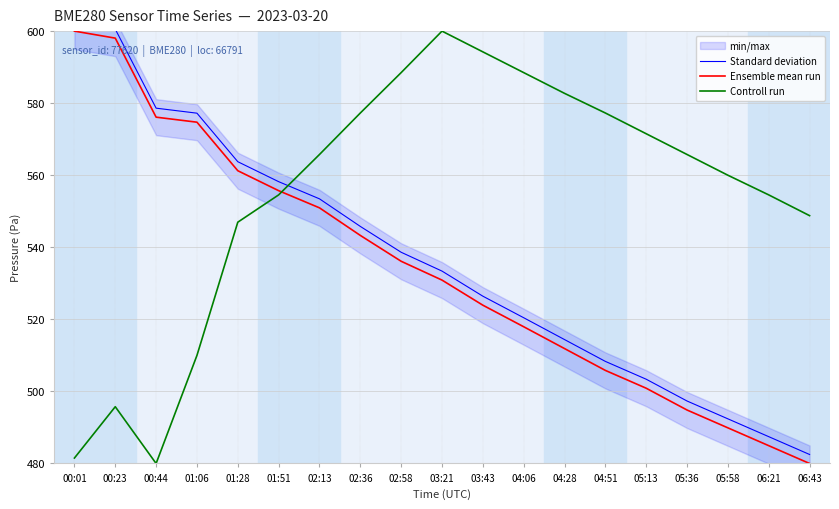

What is the label of the 8th point from the right?

04:06